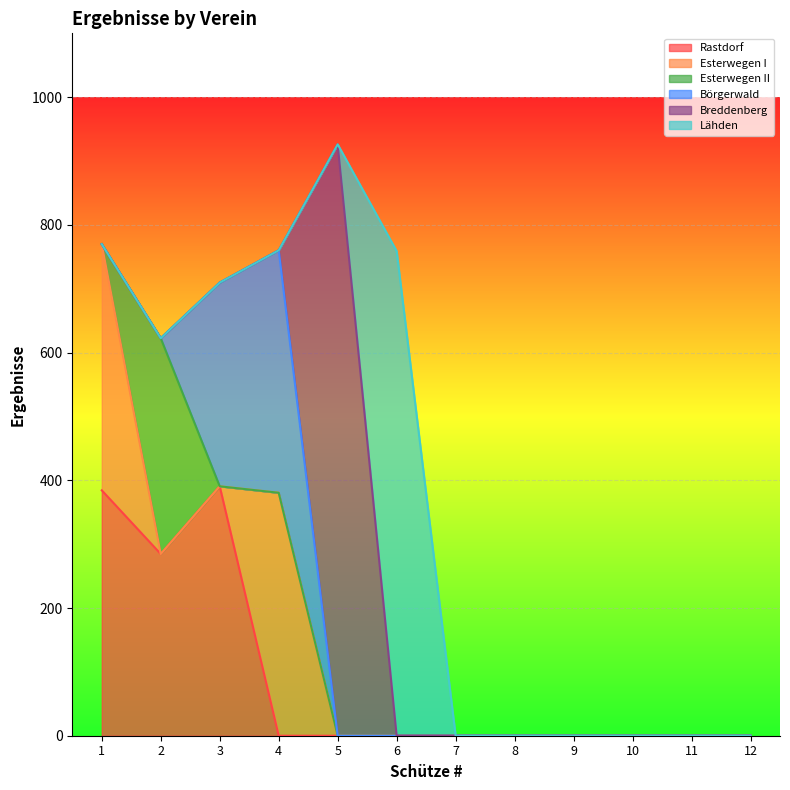

What is the difference between the maximum and second lowest values in the Börgerwald series?

379.7